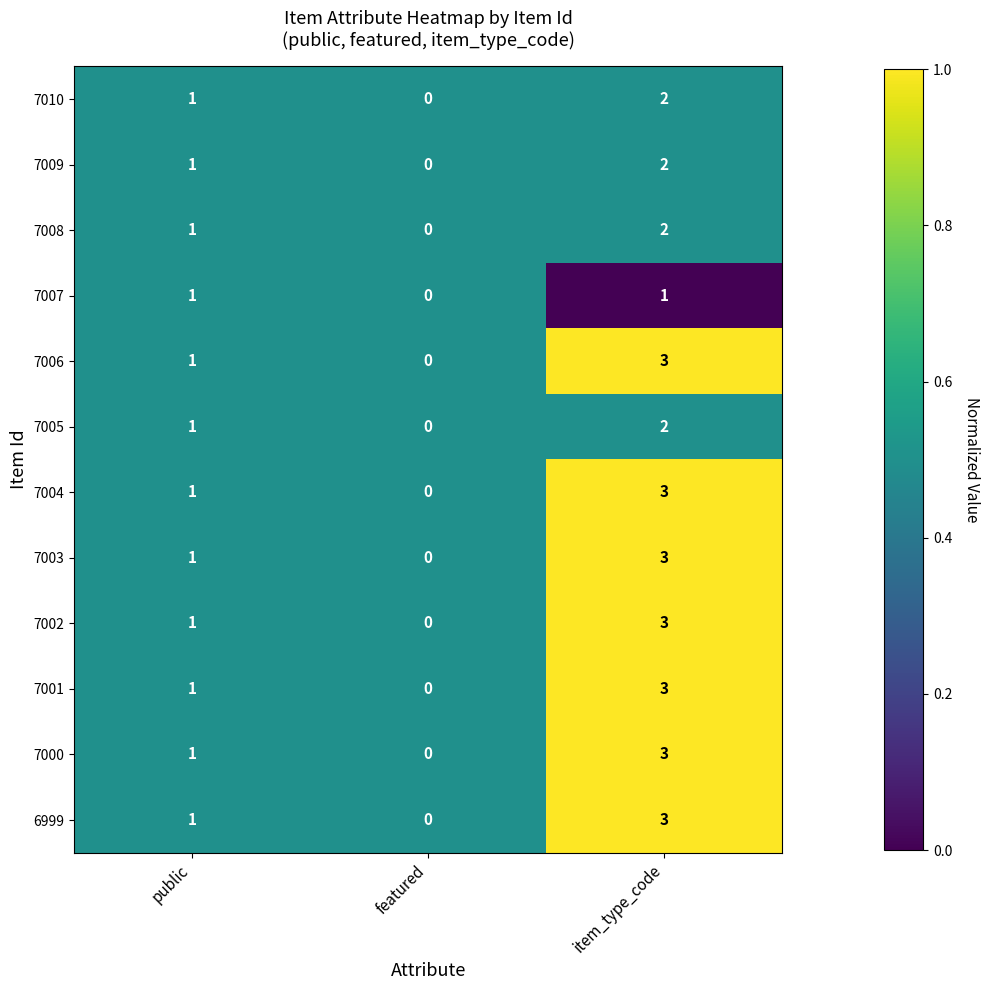

Which category has the lowest value across all series?

featured